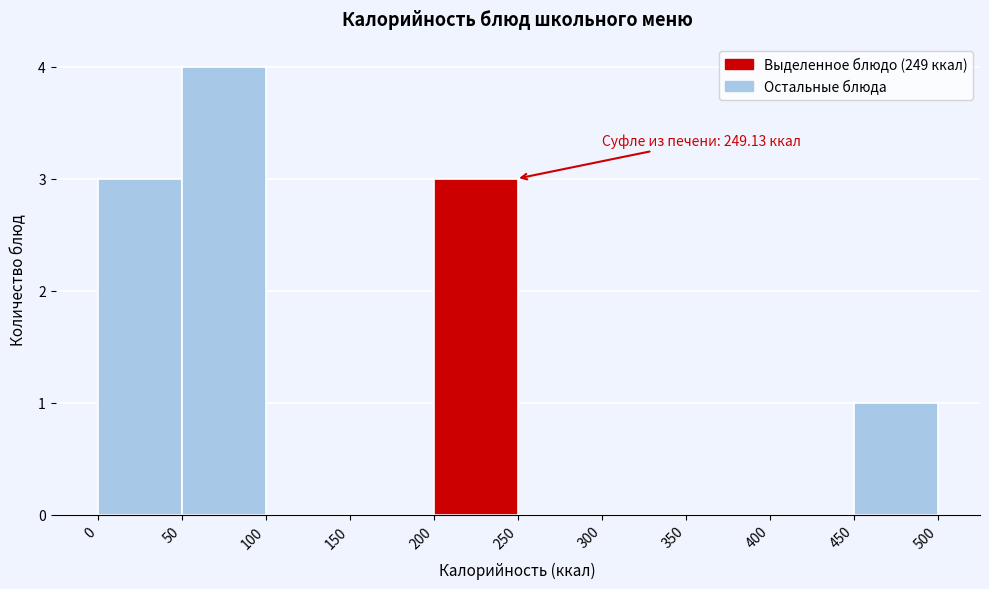

Over which range of the x-axis is the bar tallest?

50 to 100